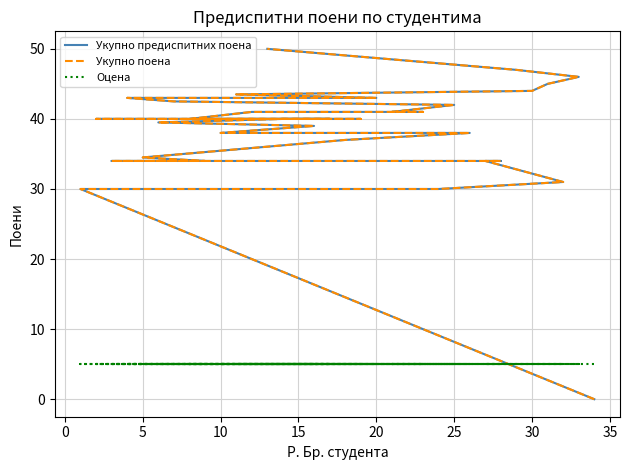

Is this an area chart (filled region under the line)?

No